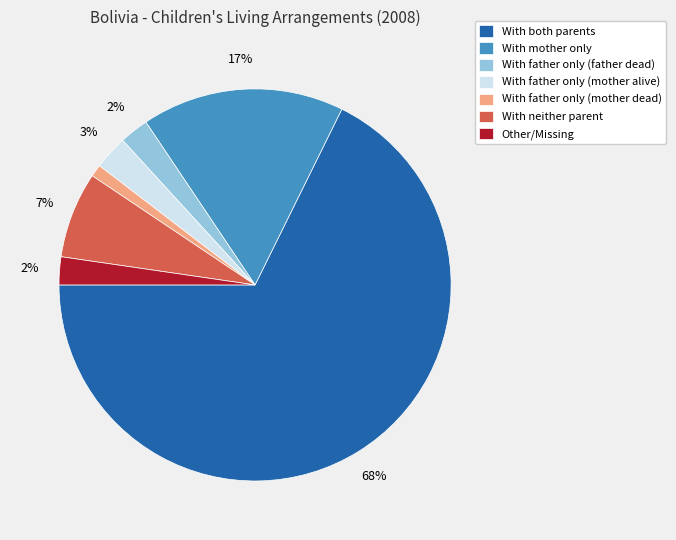

Combined, do With father only (mother dead) and With father only (mother alive) account for over 50%?

No